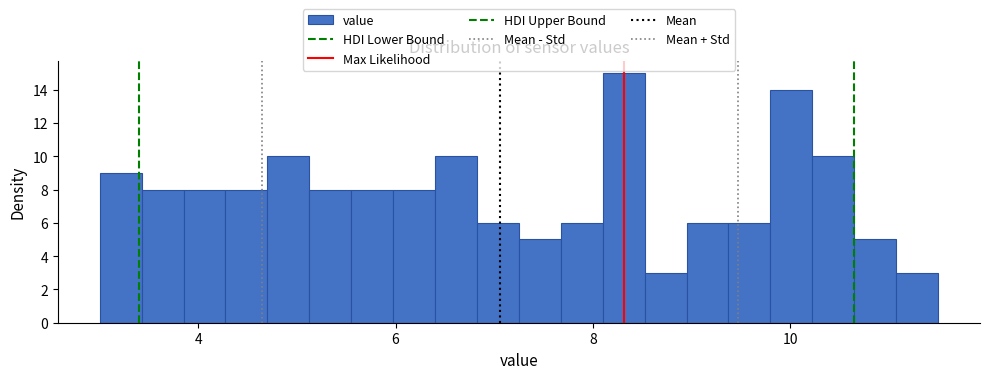

Around what value on the x-axis is the tallest bar? Give the approximate position of its centre, as read against the axis.

8.4